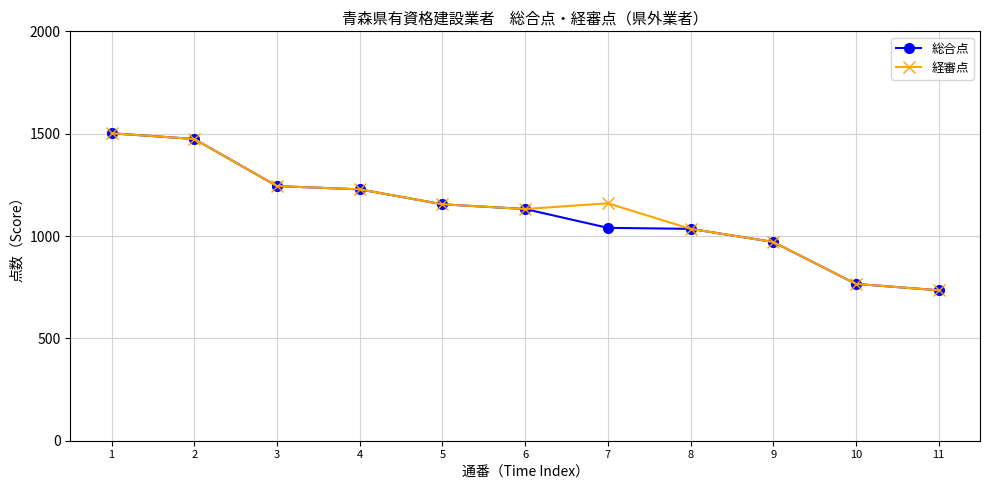

What is the greatest value displayed?

1502